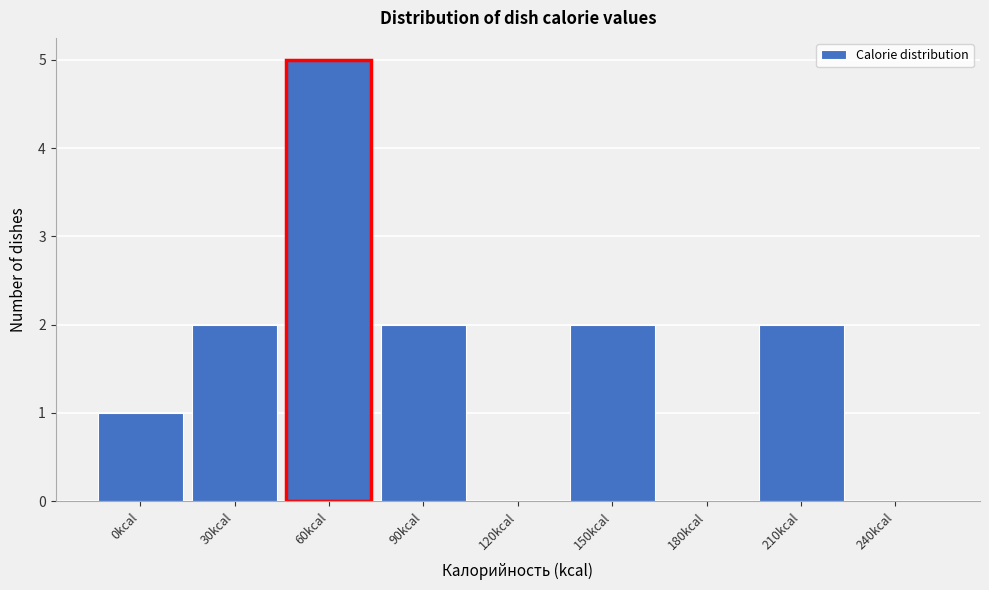

Reading right to left, extract all data points from this chart.

240kcal=0	210kcal=2	180kcal=0	150kcal=2	120kcal=0	90kcal=2	60kcal=5	30kcal=2	0kcal=1